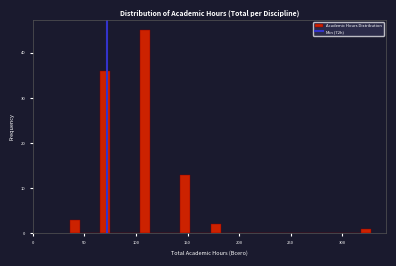

Around what value on the x-axis is the tallest bar? Give the approximate position of its centre, as read against the axis.

110